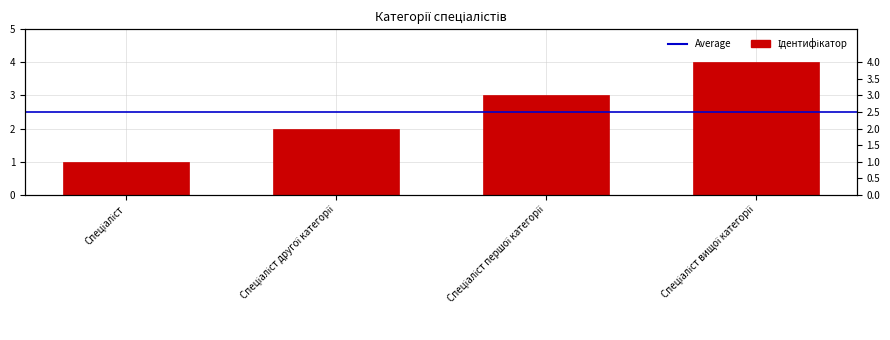

Which category has the highest value across all series?

Спеціаліст вищої категорії